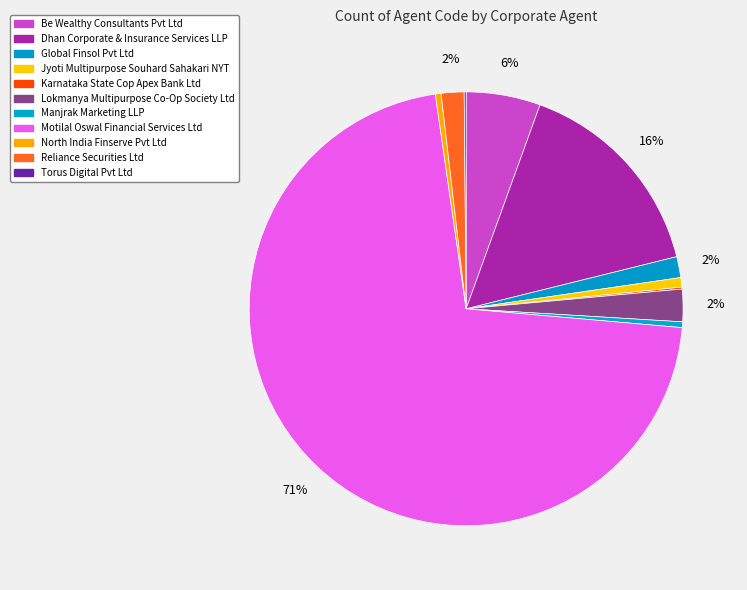

True or false: Manjrak Marketing LLP accounts for 0% of the total.

True